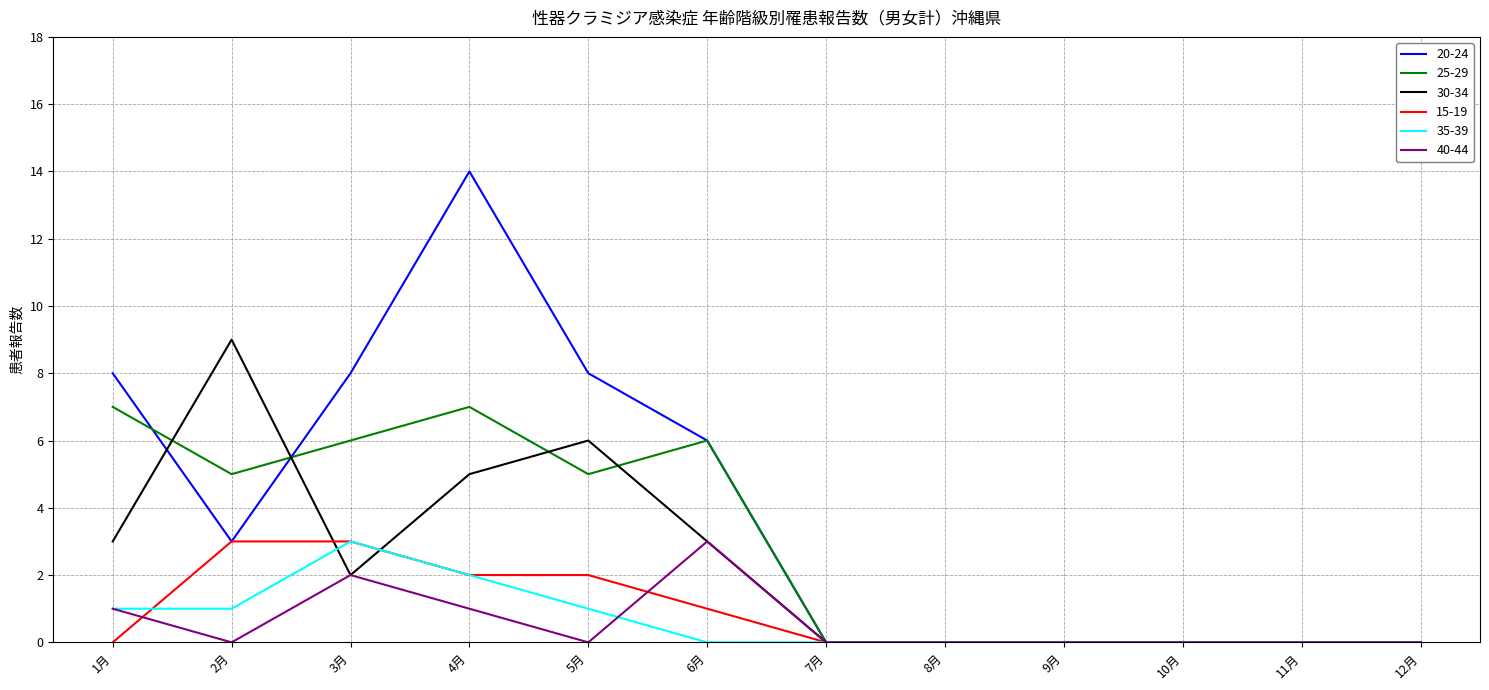

What are all the series names shown in the legend?

20-24, 25-29, 30-34, 15-19, 35-39, 40-44